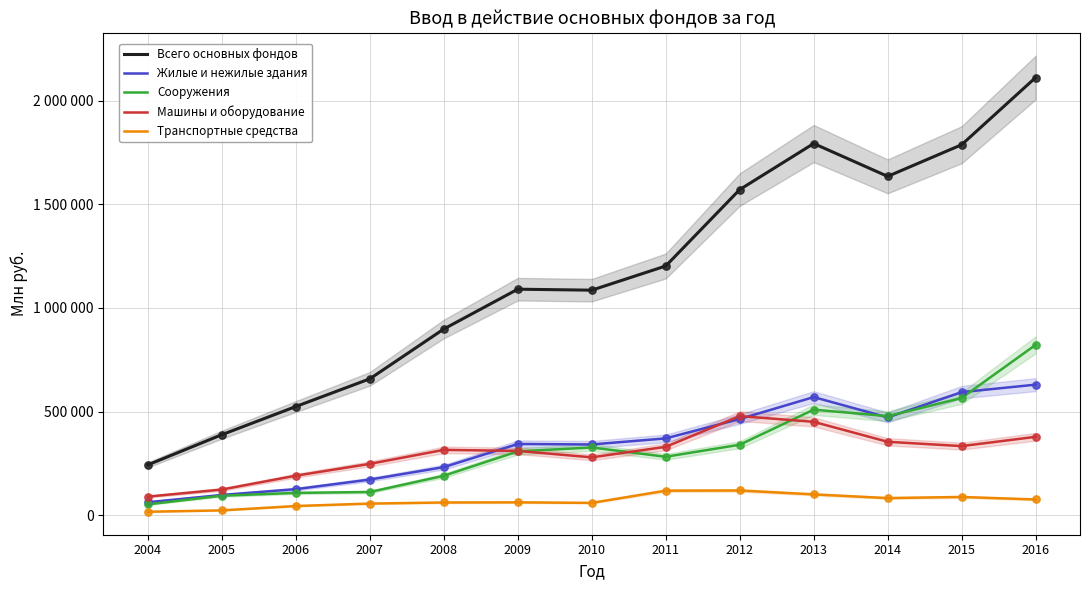

Is the value of Жилые и нежилые здания at 2006 greater than the value of Сооружения at 2006?

Yes